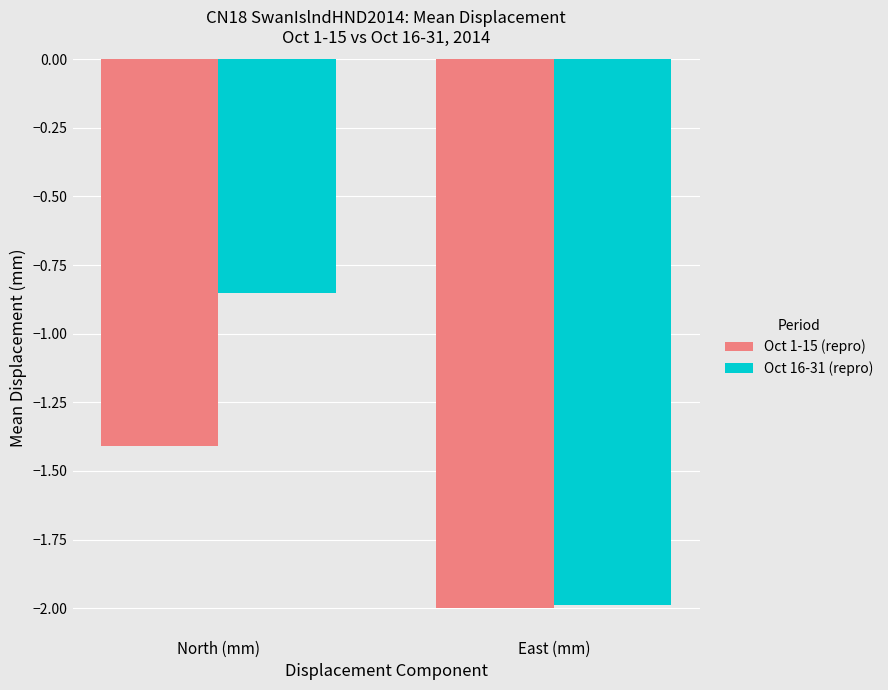

What are all the series names shown in the legend?

Oct 1-15 (repro), Oct 16-31 (repro)